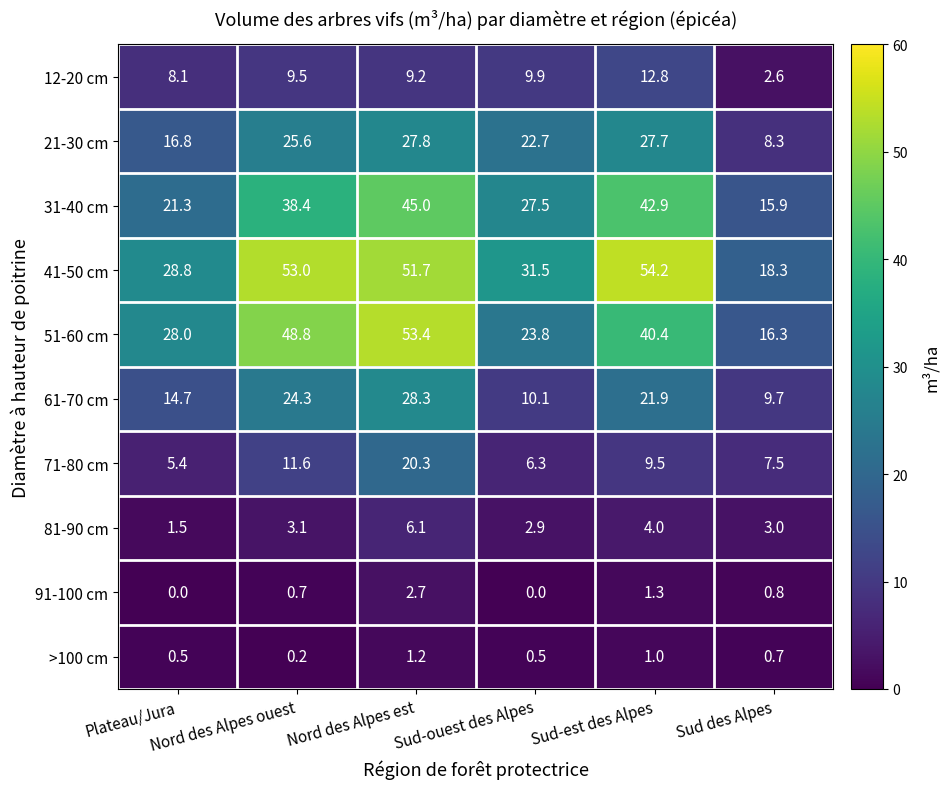

Which series has the largest total across all categories?

41-50 cm